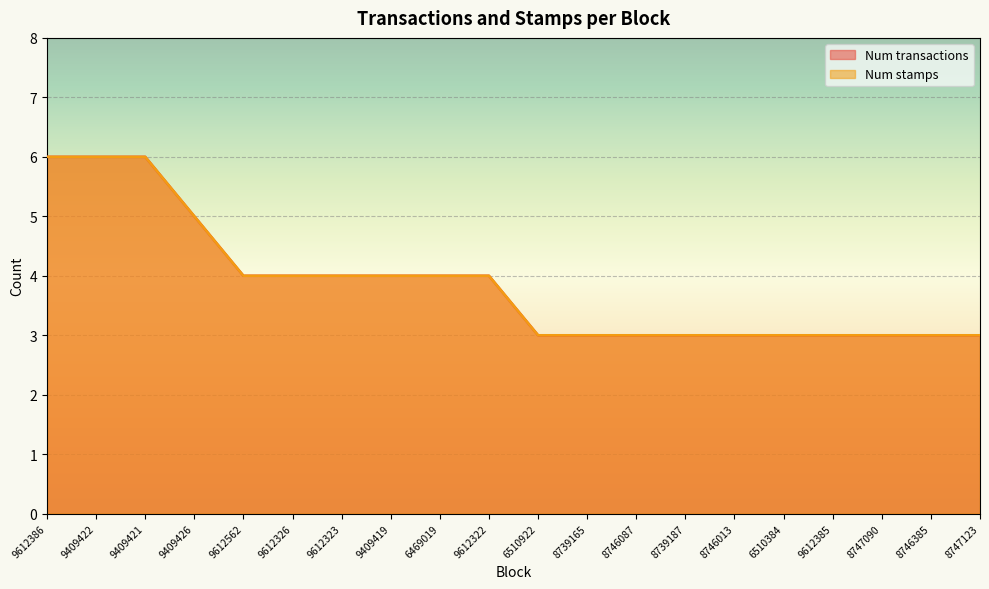

At how many categories does at least one series exceed 3?

10